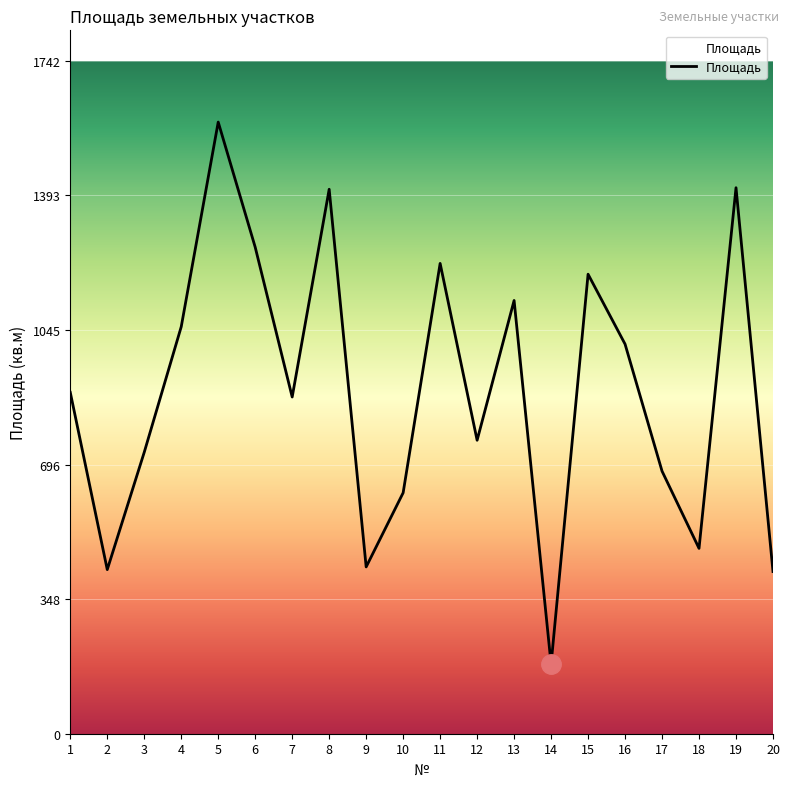

What is the average value?

887